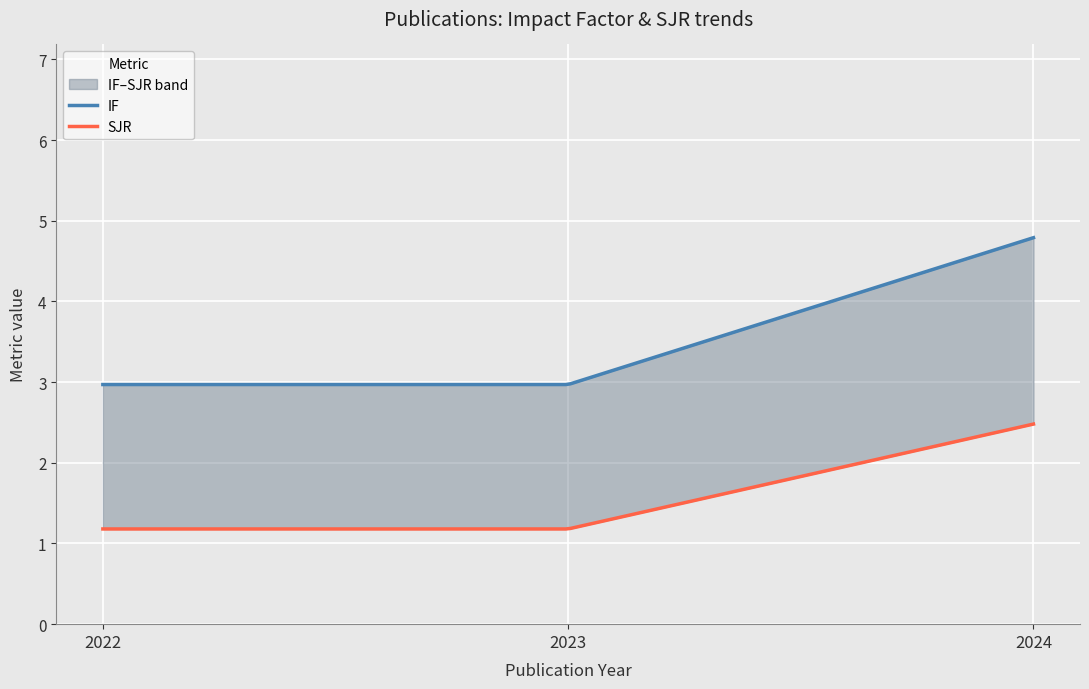

At which category is the sum across all series the highest?

2024